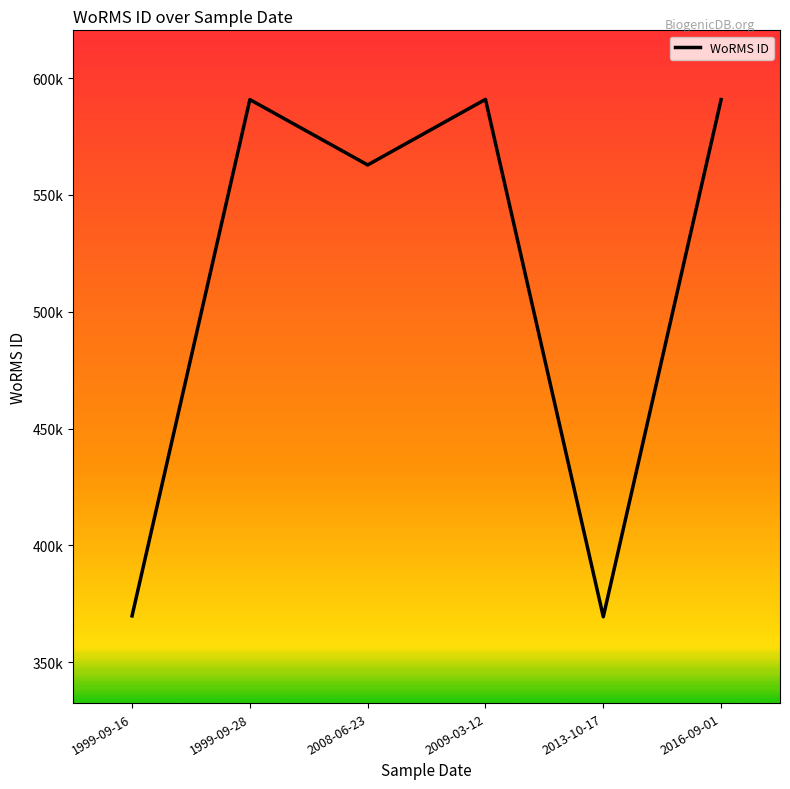

Is this an area chart (filled region under the line)?

No